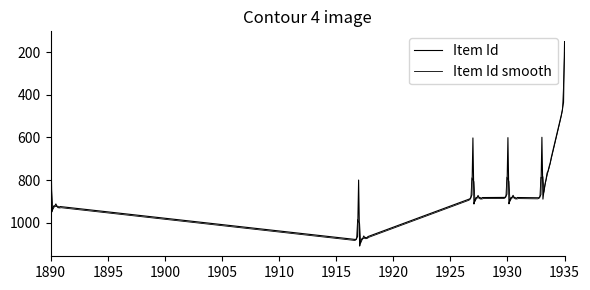

How many lines are shown in the chart?

2